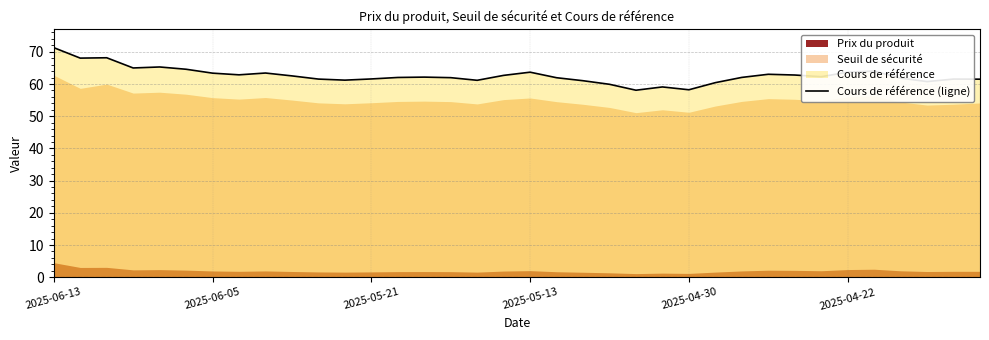

Where is the data nearest to the value 64?

31